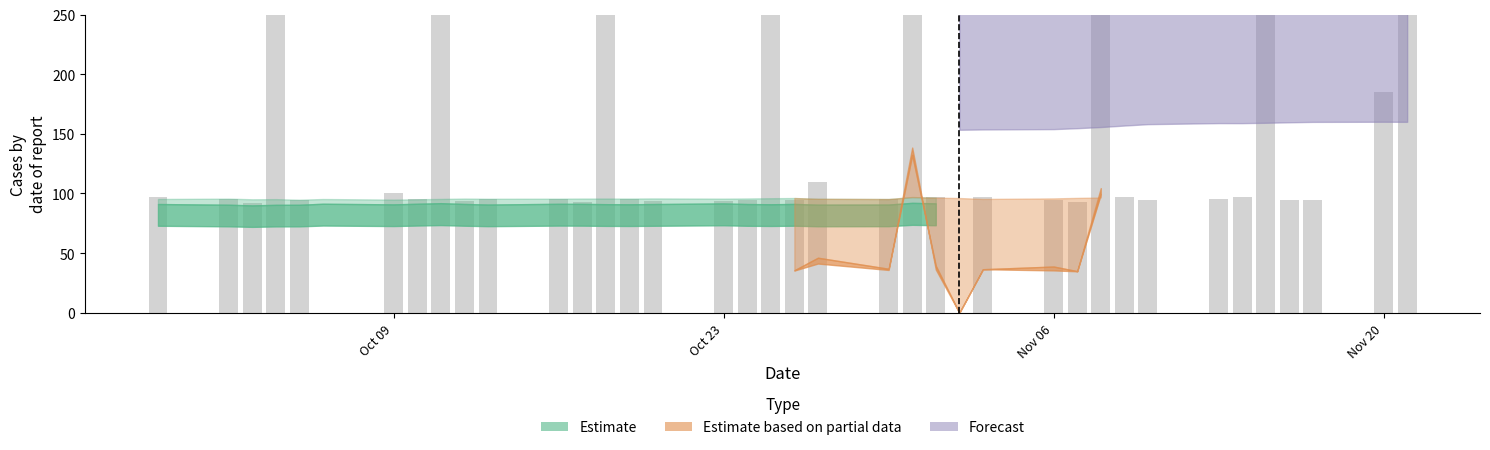

How many data points does each series have?

38